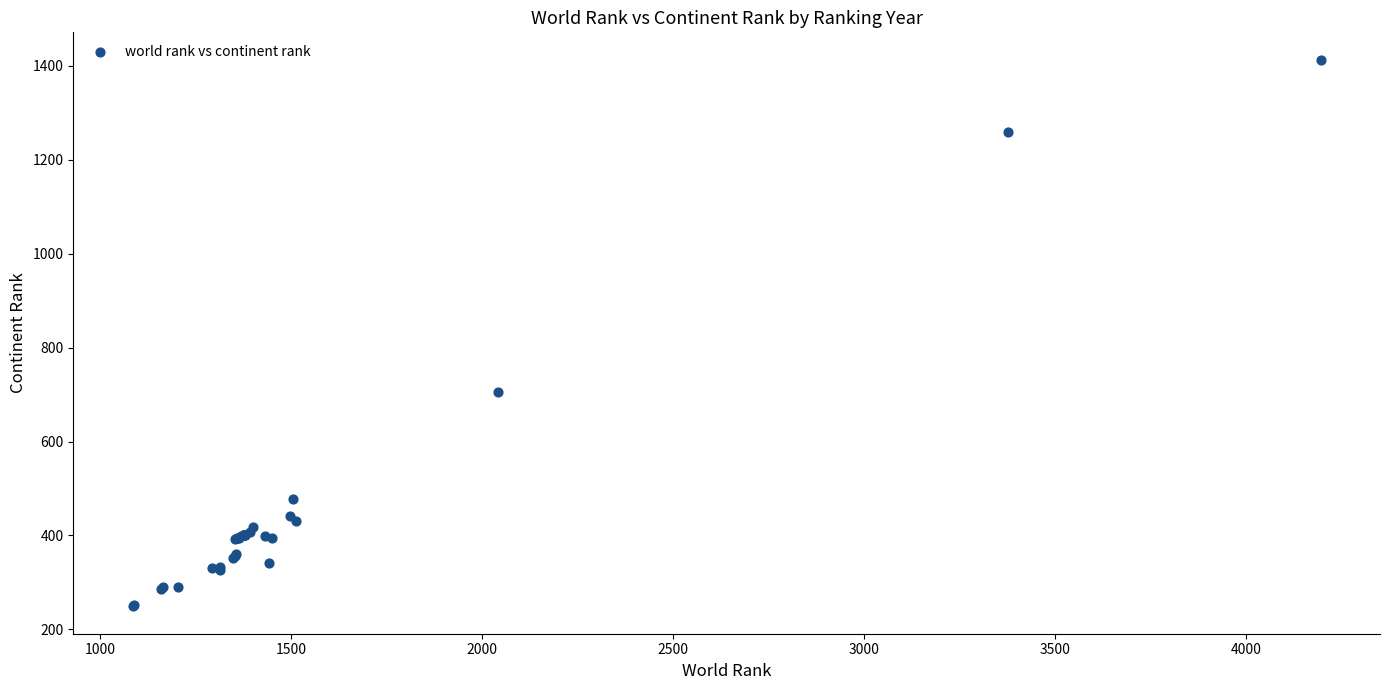

What Y value in the scatter plot is closest to 831?

705